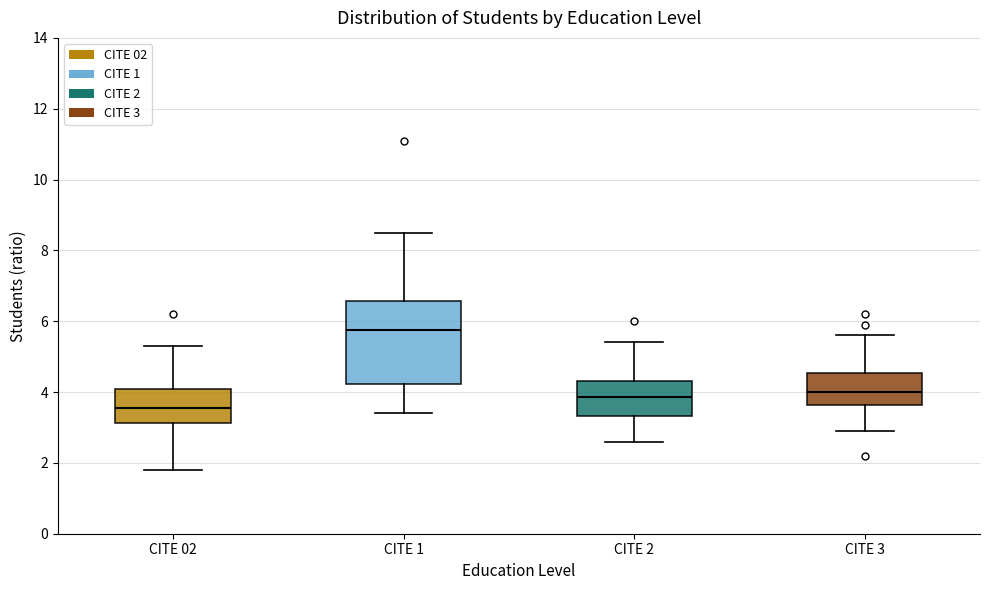

Which box's median line is the highest?

CITE 1